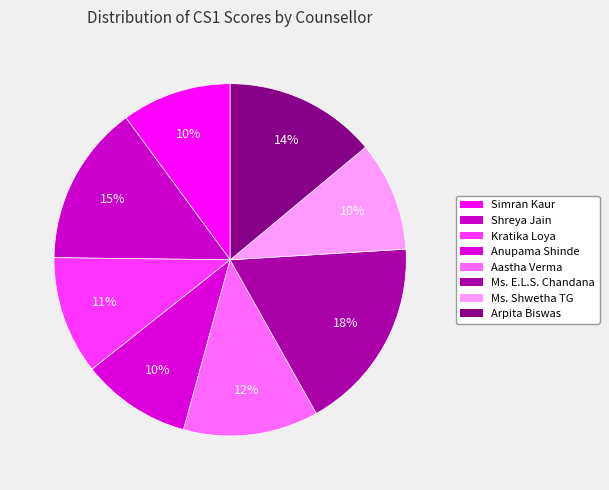

How many segments does this pie chart have?

8